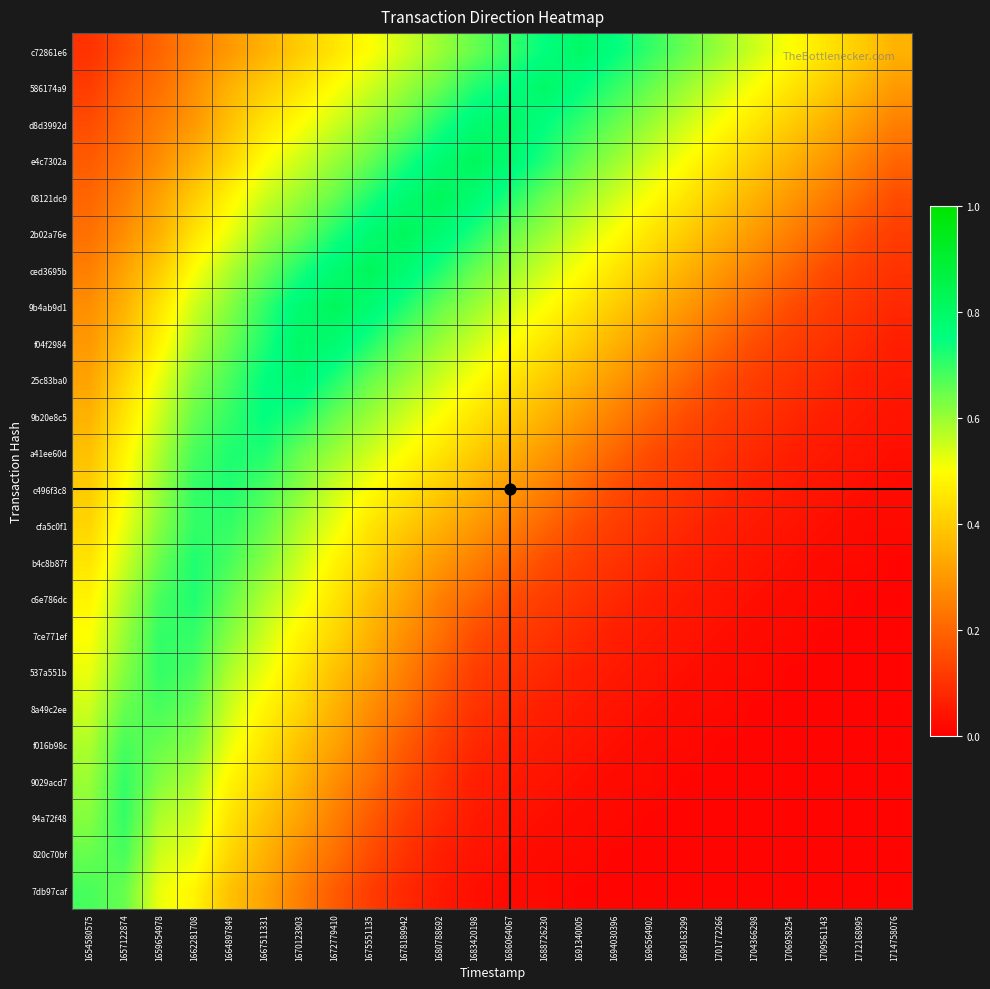

Reading left to right, transcribe all the data shown in this chart.

c72861e6: 1654580575=0.1	1657122874=0.1	1659654978=0.2	1662281708=0.2	1664897849=0.3	1667511331=0.3	1670123903=0.4	1672779410=0.5	1675551135=0.5	1678189942=0.6	1680788692=0.6	1683420198=0.7	1686064067=0.7	1688726230=0.8	1691340005=0.8	1694030396=0.8	1696564902=0.7	1699163299=0.7	1701772266=0.6	1704366298=0.6	1706958254=0.5	1709561143=0.5	1712168995=0.4	1714758076=0.3
586174a9: 1654580575=0.1	1657122874=0.2	1659654978=0.2	1662281708=0.3	1664897849=0.3	1667511331=0.4	1670123903=0.5	1672779410=0.5	1675551135=0.6	1678189942=0.6	1680788692=0.7	1683420198=0.7	1686064067=0.8	1688726230=0.8	1691340005=0.8	1694030396=0.7	1696564902=0.7	1699163299=0.6	1701772266=0.6	1704366298=0.5	1706958254=0.5	1709561143=0.4	1712168995=0.3	1714758076=0.3
d8d3992d: 1654580575=0.1	1657122874=0.2	1659654978=0.2	1662281708=0.3	1664897849=0.4	1667511331=0.5	1670123903=0.5	1672779410=0.6	1675551135=0.6	1678189942=0.7	1680788692=0.7	1683420198=0.8	1686064067=0.8	1688726230=0.8	1691340005=0.7	1694030396=0.7	1696564902=0.6	1699163299=0.6	1701772266=0.5	1704366298=0.5	1706958254=0.4	1709561143=0.3	1712168995=0.3	1714758076=0.2
e4c7302a: 1654580575=0.2	1657122874=0.2	1659654978=0.3	1662281708=0.3	1664897849=0.4	1667511331=0.5	1670123903=0.6	1672779410=0.6	1675551135=0.7	1678189942=0.7	1680788692=0.8	1683420198=0.8	1686064067=0.8	1688726230=0.7	1691340005=0.7	1694030396=0.6	1696564902=0.6	1699163299=0.5	1701772266=0.5	1704366298=0.4	1706958254=0.3	1709561143=0.3	1712168995=0.2	1714758076=0.2
08121dc9: 1654580575=0.2	1657122874=0.2	1659654978=0.3	1662281708=0.4	1664897849=0.5	1667511331=0.6	1670123903=0.6	1672779410=0.7	1675551135=0.7	1678189942=0.8	1680788692=0.8	1683420198=0.8	1686064067=0.7	1688726230=0.7	1691340005=0.6	1694030396=0.6	1696564902=0.5	1699163299=0.5	1701772266=0.4	1704366298=0.3	1706958254=0.3	1709561143=0.2	1712168995=0.2	1714758076=0.1
2b02a76e: 1654580575=0.2	1657122874=0.3	1659654978=0.3	1662281708=0.5	1664897849=0.5	1667511331=0.6	1670123903=0.7	1672779410=0.7	1675551135=0.8	1678189942=0.8	1680788692=0.8	1683420198=0.7	1686064067=0.7	1688726230=0.6	1691340005=0.6	1694030396=0.5	1696564902=0.5	1699163299=0.4	1701772266=0.3	1704366298=0.3	1706958254=0.2	1709561143=0.2	1712168995=0.1	1714758076=0.1
ced3695b: 1654580575=0.2	1657122874=0.3	1659654978=0.4	1662281708=0.5	1664897849=0.6	1667511331=0.7	1670123903=0.7	1672779410=0.8	1675551135=0.8	1678189942=0.8	1680788692=0.7	1683420198=0.7	1686064067=0.6	1688726230=0.6	1691340005=0.5	1694030396=0.5	1696564902=0.4	1699163299=0.3	1701772266=0.3	1704366298=0.2	1706958254=0.2	1709561143=0.1	1712168995=0.1	1714758076=0.1
9b4ab9d1: 1654580575=0.3	1657122874=0.3	1659654978=0.5	1662281708=0.6	1664897849=0.6	1667511331=0.7	1670123903=0.8	1672779410=0.8	1675551135=0.8	1678189942=0.7	1680788692=0.7	1683420198=0.6	1686064067=0.6	1688726230=0.5	1691340005=0.5	1694030396=0.4	1696564902=0.3	1699163299=0.3	1701772266=0.2	1704366298=0.2	1706958254=0.1	1709561143=0.1	1712168995=0.1	1714758076=0.1
f04f2984: 1654580575=0.3	1657122874=0.4	1659654978=0.5	1662281708=0.6	1664897849=0.7	1667511331=0.7	1670123903=0.8	1672779410=0.8	1675551135=0.7	1678189942=0.7	1680788692=0.6	1683420198=0.6	1686064067=0.5	1688726230=0.5	1691340005=0.4	1694030396=0.3	1696564902=0.3	1699163299=0.2	1701772266=0.2	1704366298=0.1	1706958254=0.1	1709561143=0.1	1712168995=0.1	1714758076=0.1
25c83ba0: 1654580575=0.3	1657122874=0.4	1659654978=0.5	1662281708=0.6	1664897849=0.7	1667511331=0.8	1670123903=0.8	1672779410=0.7	1675551135=0.7	1678189942=0.6	1680788692=0.6	1683420198=0.5	1686064067=0.5	1688726230=0.4	1691340005=0.3	1694030396=0.3	1696564902=0.2	1699163299=0.2	1701772266=0.1	1704366298=0.1	1706958254=0.1	1709561143=0.1	1712168995=0.1	1714758076=0.1
9b20e8c5: 1654580575=0.3	1657122874=0.5	1659654978=0.6	1662281708=0.7	1664897849=0.7	1667511331=0.8	1670123903=0.7	1672779410=0.7	1675551135=0.6	1678189942=0.6	1680788692=0.5	1683420198=0.5	1686064067=0.4	1688726230=0.3	1691340005=0.3	1694030396=0.2	1696564902=0.2	1699163299=0.1	1701772266=0.1	1704366298=0.1	1706958254=0.1	1709561143=0.1	1712168995=0.1	1714758076=0.0
a41ee60d: 1654580575=0.4	1657122874=0.5	1659654978=0.6	1662281708=0.7	1664897849=0.7	1667511331=0.7	1670123903=0.7	1672779410=0.6	1675551135=0.6	1678189942=0.5	1680788692=0.5	1683420198=0.4	1686064067=0.3	1688726230=0.3	1691340005=0.2	1694030396=0.2	1696564902=0.1	1699163299=0.1	1701772266=0.1	1704366298=0.1	1706958254=0.1	1709561143=0.1	1712168995=0.0	1714758076=0.0
c496f3c8: 1654580575=0.4	1657122874=0.5	1659654978=0.6	1662281708=0.7	1664897849=0.7	1667511331=0.7	1670123903=0.6	1672779410=0.6	1675551135=0.5	1678189942=0.5	1680788692=0.4	1683420198=0.3	1686064067=0.3	1688726230=0.2	1691340005=0.2	1694030396=0.1	1696564902=0.1	1699163299=0.1	1701772266=0.1	1704366298=0.1	1706958254=0.1	1709561143=0.0	1712168995=0.0	1714758076=0.0
cfa5c0f1: 1654580575=0.4	1657122874=0.5	1659654978=0.6	1662281708=0.7	1664897849=0.7	1667511331=0.7	1670123903=0.6	1672779410=0.5	1675551135=0.5	1678189942=0.4	1680788692=0.3	1683420198=0.3	1686064067=0.2	1688726230=0.2	1691340005=0.1	1694030396=0.1	1696564902=0.1	1699163299=0.1	1701772266=0.1	1704366298=0.1	1706958254=0.0	1709561143=0.0	1712168995=0.0	1714758076=0.0
b4c8b87f: 1654580575=0.5	1657122874=0.6	1659654978=0.7	1662281708=0.7	1664897849=0.7	1667511331=0.6	1670123903=0.6	1672779410=0.5	1675551135=0.4	1678189942=0.3	1680788692=0.3	1683420198=0.2	1686064067=0.2	1688726230=0.1	1691340005=0.1	1694030396=0.1	1696564902=0.1	1699163299=0.1	1701772266=0.1	1704366298=0.0	1706958254=0.0	1709561143=0.0	1712168995=0.0	1714758076=0.0
c6e786dc: 1654580575=0.5	1657122874=0.6	1659654978=0.7	1662281708=0.7	1664897849=0.7	1667511331=0.6	1670123903=0.5	1672779410=0.5	1675551135=0.4	1678189942=0.3	1680788692=0.2	1683420198=0.2	1686064067=0.1	1688726230=0.1	1691340005=0.1	1694030396=0.1	1696564902=0.1	1699163299=0.1	1701772266=0.0	1704366298=0.0	1706958254=0.0	1709561143=0.0	1712168995=0.0	1714758076=0.0
7ce771ef: 1654580575=0.5	1657122874=0.6	1659654978=0.7	1662281708=0.7	1664897849=0.6	1667511331=0.6	1670123903=0.5	1672779410=0.4	1675551135=0.3	1678189942=0.3	1680788692=0.2	1683420198=0.1	1686064067=0.1	1688726230=0.1	1691340005=0.1	1694030396=0.1	1696564902=0.1	1699163299=0.0	1701772266=0.0	1704366298=0.0	1706958254=0.0	1709561143=0.0	1712168995=0.0	1714758076=0.0
537a551b: 1654580575=0.5	1657122874=0.6	1659654978=0.7	1662281708=0.7	1664897849=0.6	1667511331=0.5	1670123903=0.5	1672779410=0.4	1675551135=0.3	1678189942=0.2	1680788692=0.2	1683420198=0.1	1686064067=0.1	1688726230=0.1	1691340005=0.1	1694030396=0.1	1696564902=0.0	1699163299=0.0	1701772266=0.0	1704366298=0.0	1706958254=0.0	1709561143=0.0	1712168995=0.0	1714758076=0.0
8a49c2ee: 1654580575=0.6	1657122874=0.7	1659654978=0.7	1662281708=0.7	1664897849=0.6	1667511331=0.5	1670123903=0.4	1672779410=0.3	1675551135=0.3	1678189942=0.2	1680788692=0.1	1683420198=0.1	1686064067=0.1	1688726230=0.1	1691340005=0.1	1694030396=0.0	1696564902=0.0	1699163299=0.0	1701772266=0.0	1704366298=0.0	1706958254=0.0	1709561143=0.0	1712168995=0.0	1714758076=0.0
f016b98c: 1654580575=0.6	1657122874=0.7	1659654978=0.7	1662281708=0.6	1664897849=0.5	1667511331=0.5	1670123903=0.4	1672779410=0.3	1675551135=0.2	1678189942=0.2	1680788692=0.1	1683420198=0.1	1686064067=0.1	1688726230=0.1	1691340005=0.0	1694030396=0.0	1696564902=0.0	1699163299=0.0	1701772266=0.0	1704366298=0.0	1706958254=0.0	1709561143=0.0	1712168995=0.0	1714758076=0.0
9029acd7: 1654580575=0.6	1657122874=0.7	1659654978=0.6	1662281708=0.6	1664897849=0.5	1667511331=0.4	1670123903=0.3	1672779410=0.3	1675551135=0.2	1678189942=0.1	1680788692=0.1	1683420198=0.1	1686064067=0.1	1688726230=0.0	1691340005=0.0	1694030396=0.0	1696564902=0.0	1699163299=0.0	1701772266=0.0	1704366298=0.0	1706958254=0.0	1709561143=0.0	1712168995=0.0	1714758076=0.0
94a72f48: 1654580575=0.6	1657122874=0.7	1659654978=0.6	1662281708=0.6	1664897849=0.5	1667511331=0.4	1670123903=0.3	1672779410=0.2	1675551135=0.2	1678189942=0.1	1680788692=0.1	1683420198=0.1	1686064067=0.0	1688726230=0.0	1691340005=0.0	1694030396=0.0	1696564902=0.0	1699163299=0.0	1701772266=0.0	1704366298=0.0	1706958254=0.0	1709561143=0.0	1712168995=0.0	1714758076=0.0
820c70bf: 1654580575=0.7	1657122874=0.7	1659654978=0.6	1662281708=0.5	1664897849=0.4	1667511331=0.3	1670123903=0.3	1672779410=0.2	1675551135=0.1	1678189942=0.1	1680788692=0.1	1683420198=0.0	1686064067=0.0	1688726230=0.0	1691340005=0.0	1694030396=0.0	1696564902=0.0	1699163299=0.0	1701772266=0.0	1704366298=0.0	1706958254=0.0	1709561143=0.0	1712168995=0.0	1714758076=0.0
7db97caf: 1654580575=0.7	1657122874=0.7	1659654978=0.5	1662281708=0.5	1664897849=0.4	1667511331=0.3	1670123903=0.2	1672779410=0.2	1675551135=0.1	1678189942=0.1	1680788692=0.1	1683420198=0.0	1686064067=0.0	1688726230=0.0	1691340005=0.0	1694030396=0.0	1696564902=0.0	1699163299=0.0	1701772266=0.0	1704366298=0.0	1706958254=0.0	1709561143=0.0	1712168995=0.0	1714758076=0.0